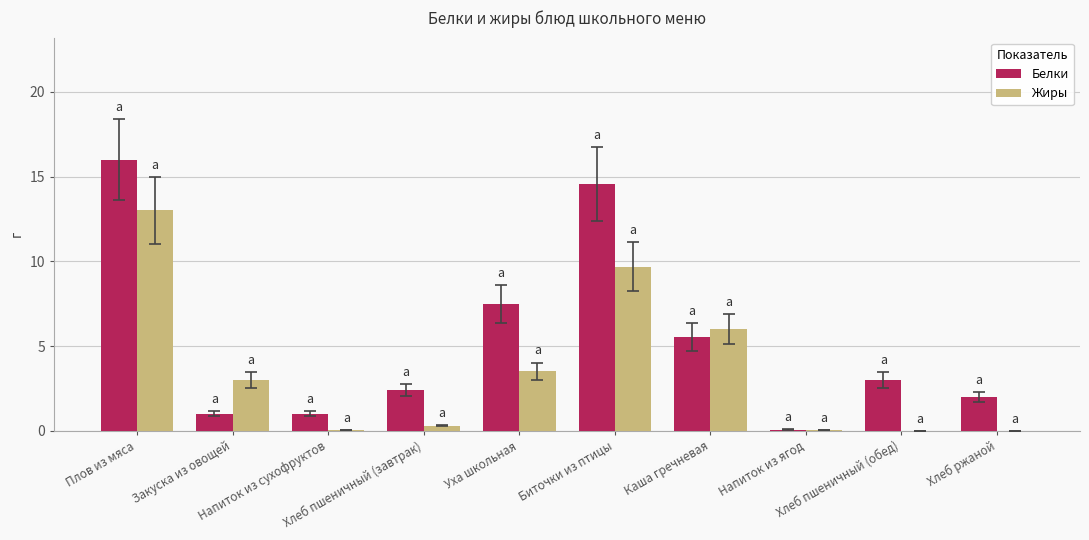

True or false: Белки has a value of 2.4 at Хлеб пшеничный (завтрак).

True